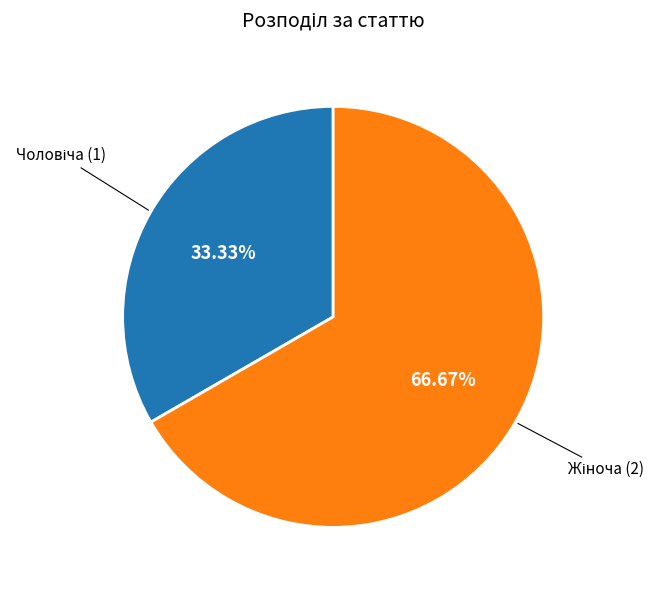

Is there a majority slice in this chart?

Yes